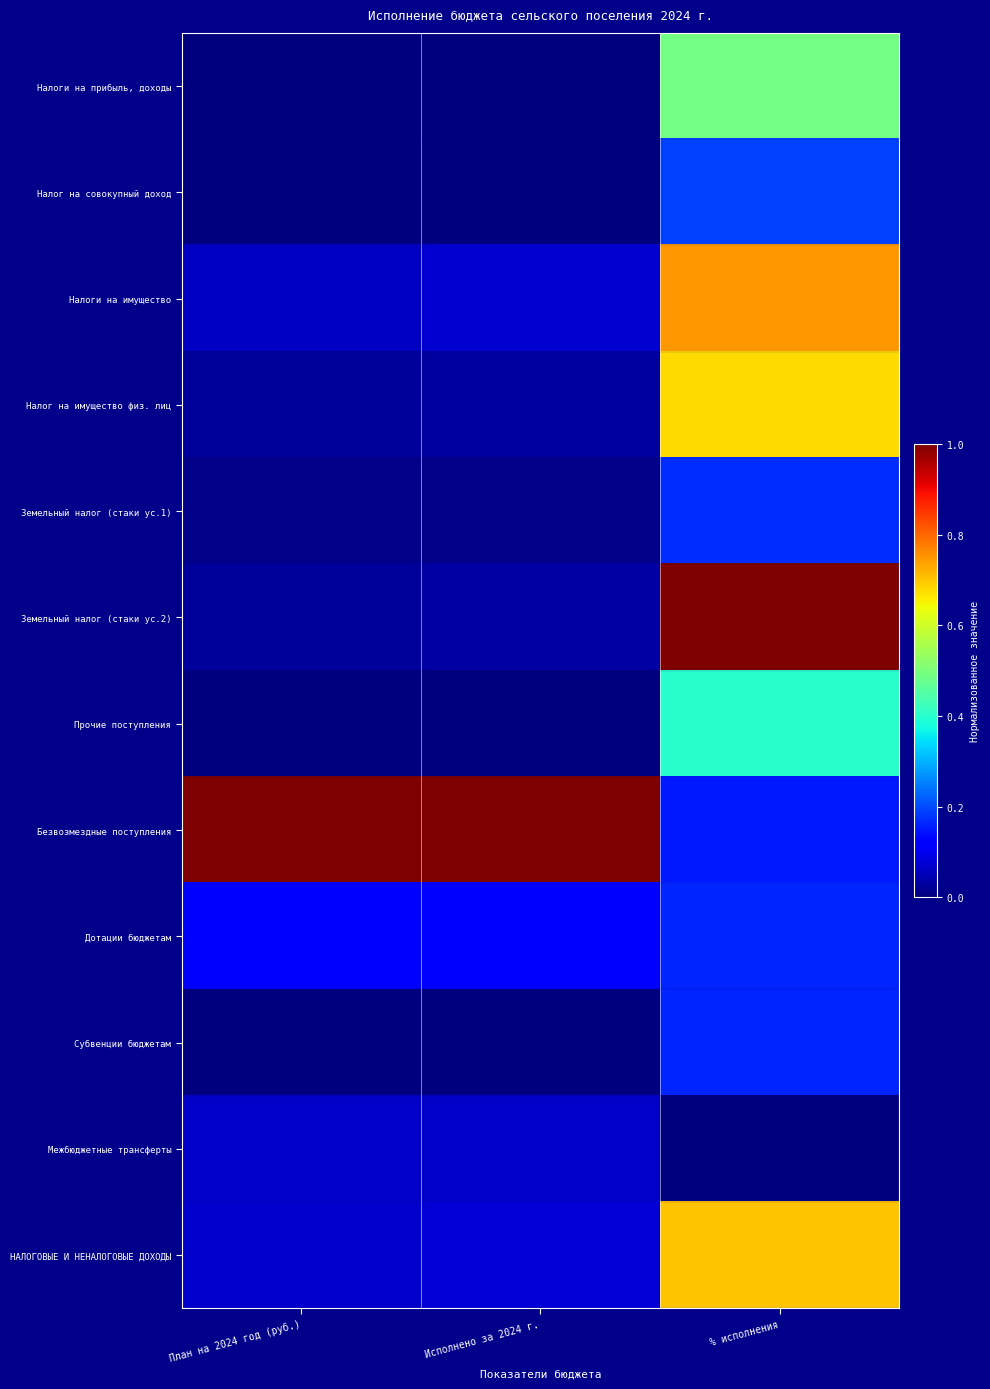

Reading left to right, transcribe all the data shown in this chart.

Налоги на прибыль, доходы: План на 2024 год (руб.)=0.0	Исполнено за 2024 г.=0.0	% исполнения=0.5
Налог на совокупный доход: План на 2024 год (руб.)=0.0	Исполнено за 2024 г.=0.0	% исполнения=0.2
Налоги на имущество: План на 2024 год (руб.)=0.1	Исполнено за 2024 г.=0.1	% исполнения=0.7
Налог на имущество физ. лиц: План на 2024 год (руб.)=0.0	Исполнено за 2024 г.=0.0	% исполнения=0.7
Земельный налог (стаки ус.1): План на 2024 год (руб.)=0.0	Исполнено за 2024 г.=0.0	% исполнения=0.2
Земельный налог (стаки ус.2): План на 2024 год (руб.)=0.0	Исполнено за 2024 г.=0.0	% исполнения=1.0
Прочие поступления: План на 2024 год (руб.)=0.0	Исполнено за 2024 г.=0.0	% исполнения=0.4
Безвозмездные поступления: План на 2024 год (руб.)=1.0	Исполнено за 2024 г.=1.0	% исполнения=0.2
Дотации бюджетам: План на 2024 год (руб.)=0.1	Исполнено за 2024 г.=0.1	% исполнения=0.2
Субвенции бюджетам: План на 2024 год (руб.)=0.0	Исполнено за 2024 г.=0.0	% исполнения=0.2
Межбюджетные трансферты: План на 2024 год (руб.)=0.1	Исполнено за 2024 г.=0.1	% исполнения=0.0
НАЛОГОВЫЕ И НЕНАЛОГОВЫЕ ДОХОДЫ: План на 2024 год (руб.)=0.1	Исполнено за 2024 г.=0.1	% исполнения=0.7